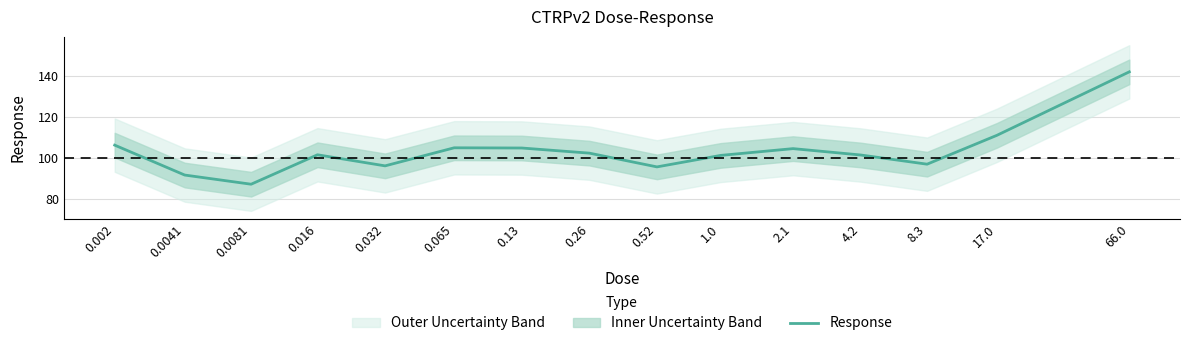

How many categories are shown in the chart?

15